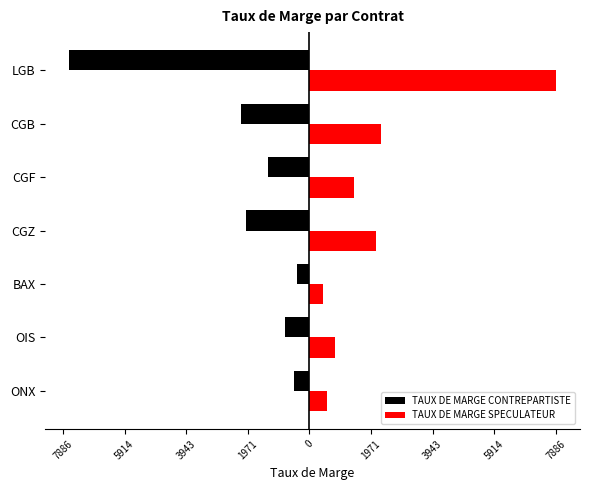

List the series in order of their peak value, highest first.

TAUX DE MARGE SPECULATEUR, TAUX DE MARGE CONTREPARTISTE